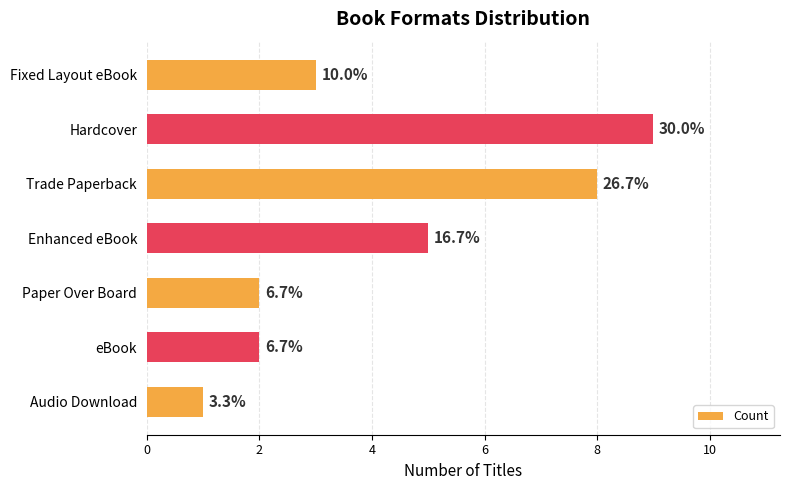

How many bars are there in total?

7